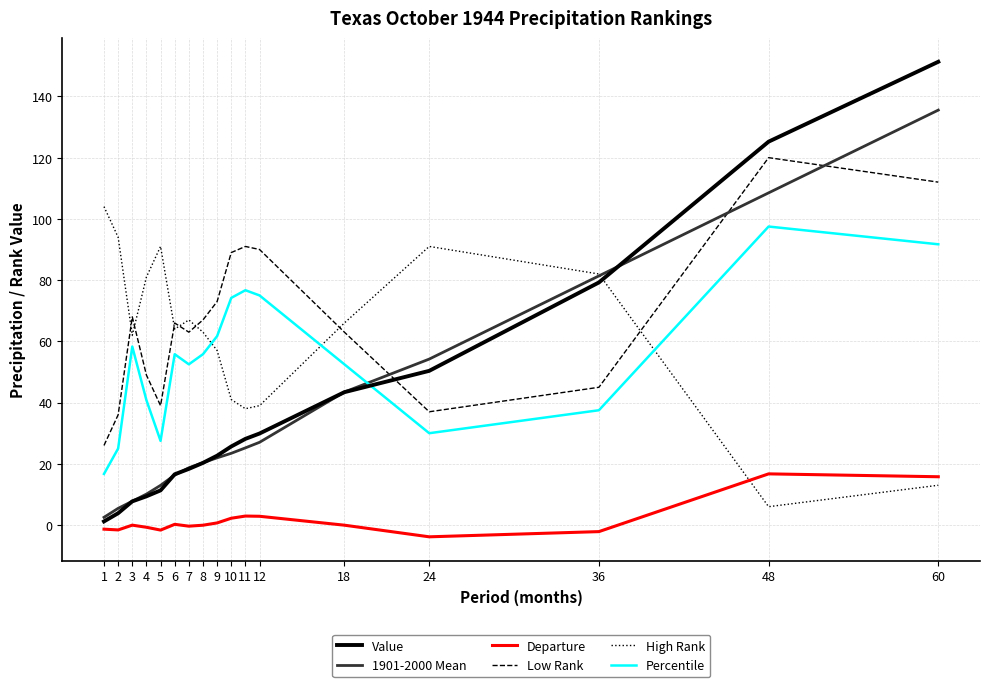

True or false: Low Rank and Percentile cross at least once.

False